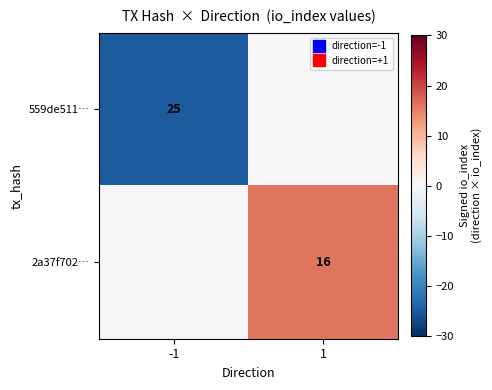

Is the value of 559de511… at 1 greater than the value of 2a37f702… at 1?

No